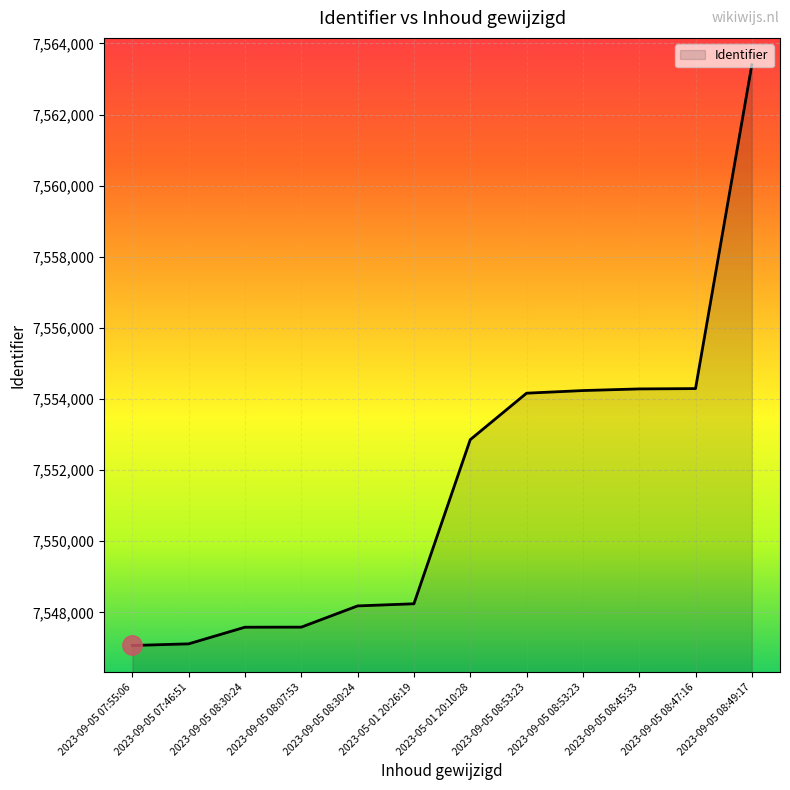

What is the sum of all values?

90619023